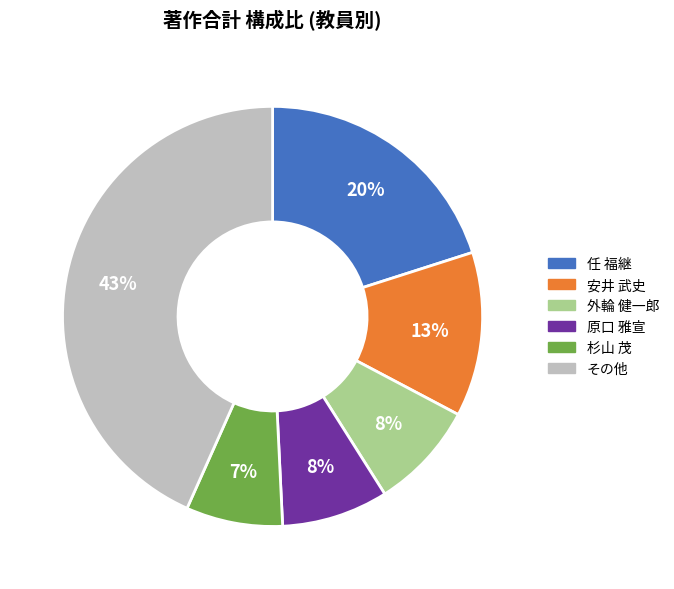

To the nearest percent, what is the difference between the largest and smallest slice percentages?

36%